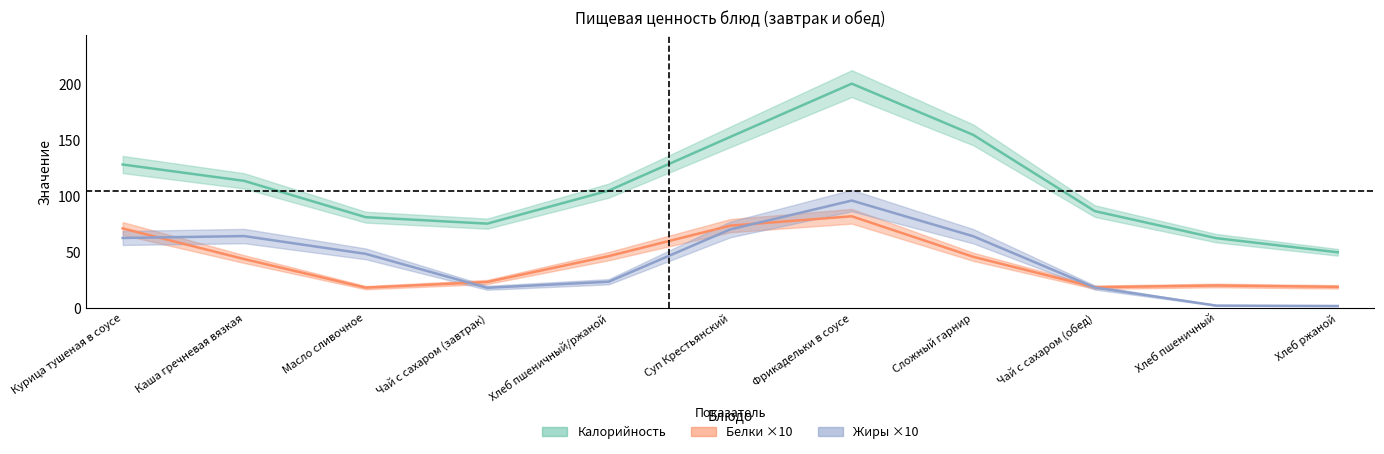

What is the value of the Белки point at the 4th from the left?

2.0